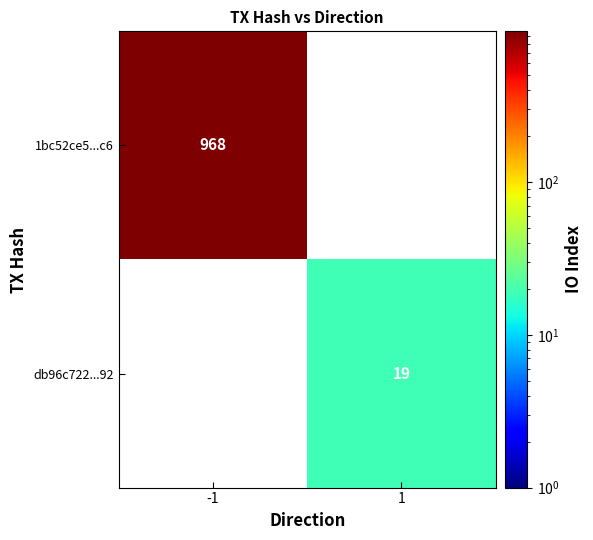

The db96c722...92 series shows 4.1 at 1. True or false?

False